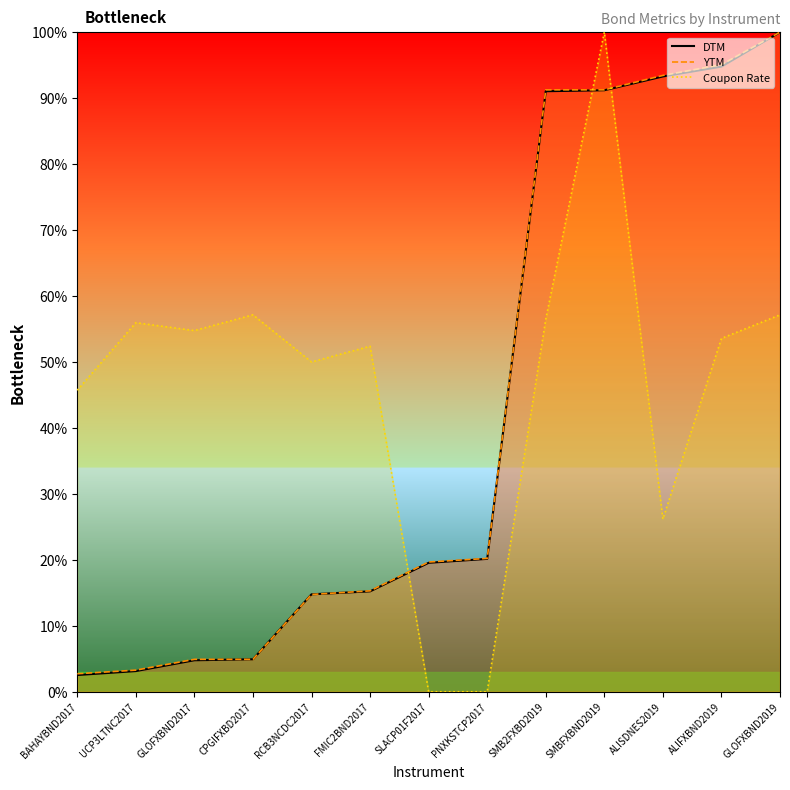

Reading right to left, transcribe all the data shown in this chart.

DTM (line): 100.0	94.8	93.3	91.2	91.0	20.1	19.6	15.2	14.8	4.9	4.8	3.1	2.5
YTM (line): 100.0	95.1	93.4	91.3	91.3	20.2	19.7	15.3	14.8	4.9	4.9	3.3	2.7
Coupon Rate (line): 57.1	53.6	26.2	100.0	56.5	0.0	0.0	52.4	50.0	57.1	54.8	56.0	45.7